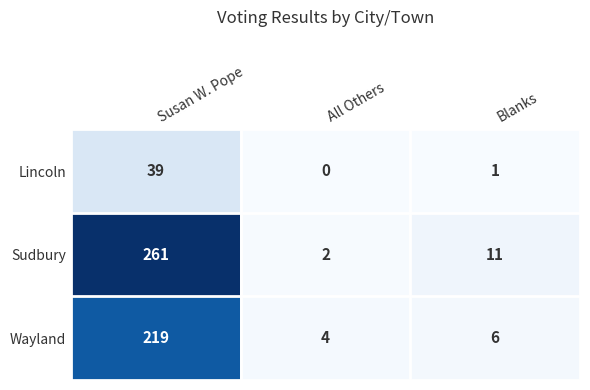

What is the average value of the Lincoln series?

13